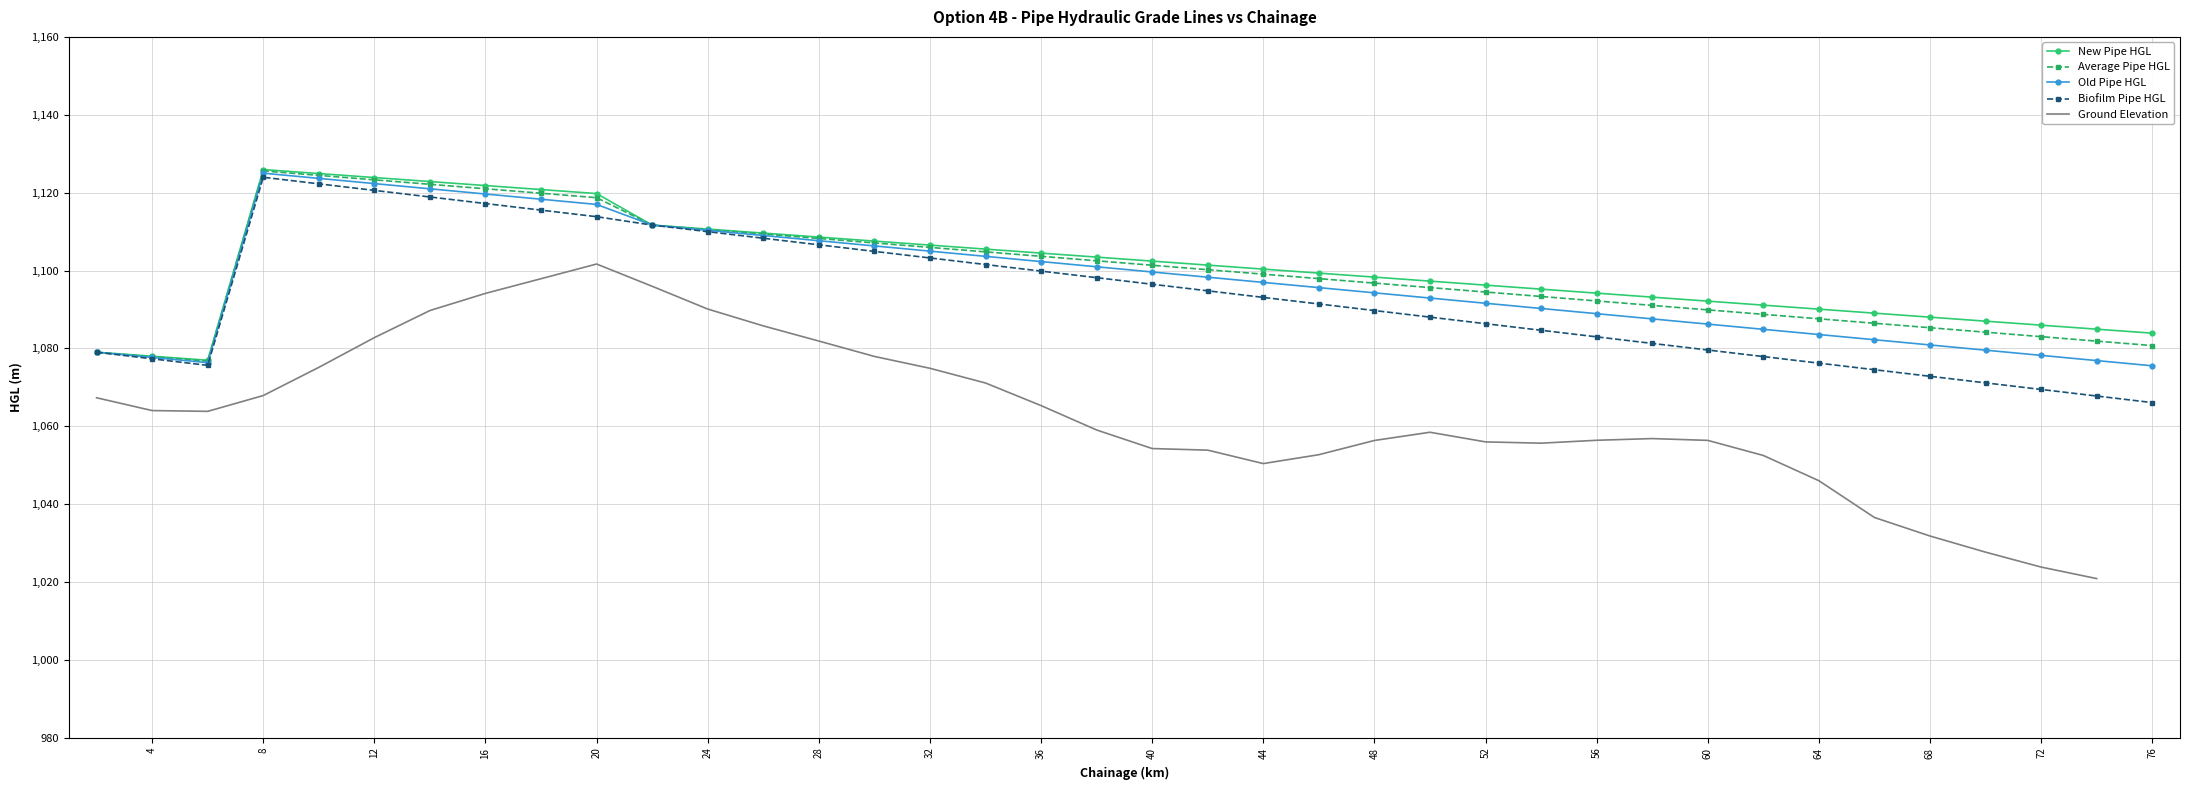

Rank the series by their maximum value, from highest to lowest.

New Pipe HGL, Average Pipe HGL, Old Pipe HGL, Biofilm Pipe HGL, Ground Elevation